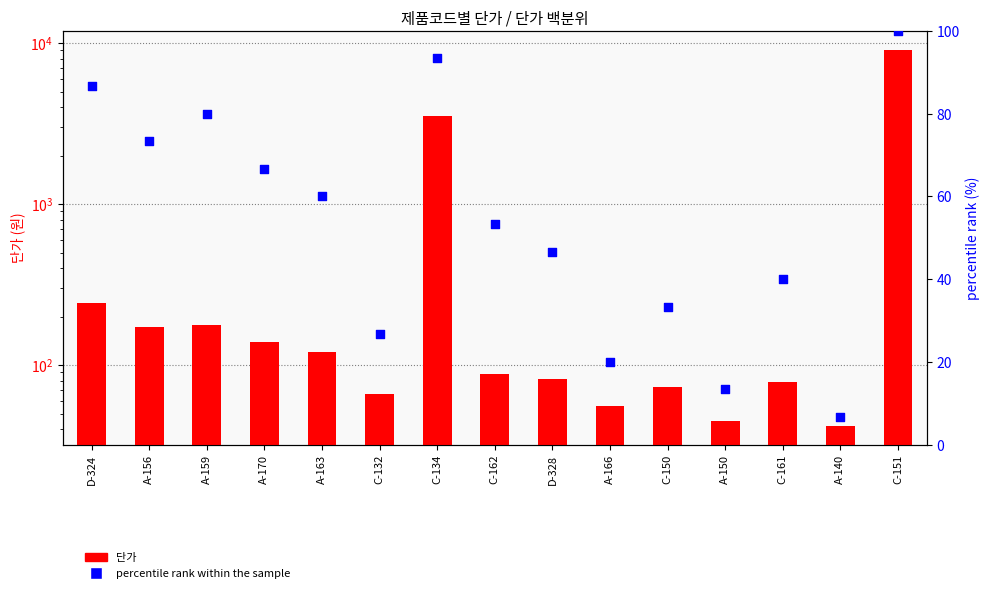

At which category is the sum across all series the highest?

C-151